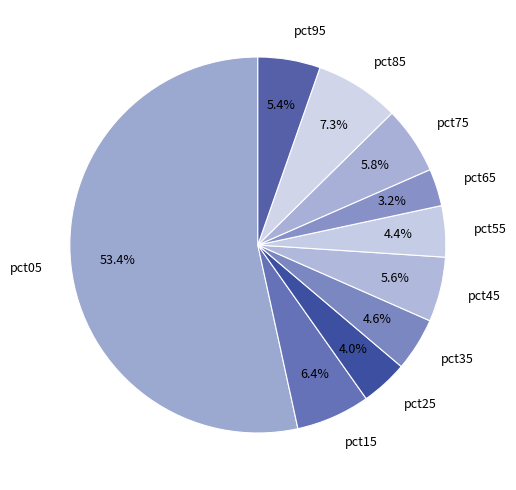

To the nearest percent, what is the combined percentage of pct45 and pct15?

12%